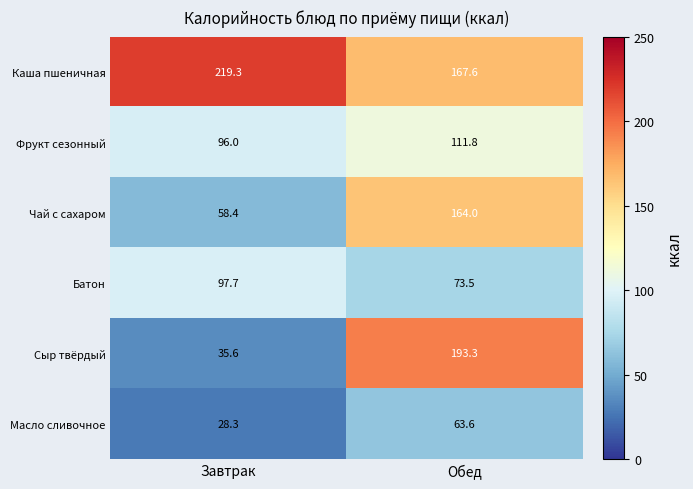

How many data points does each series have?

2